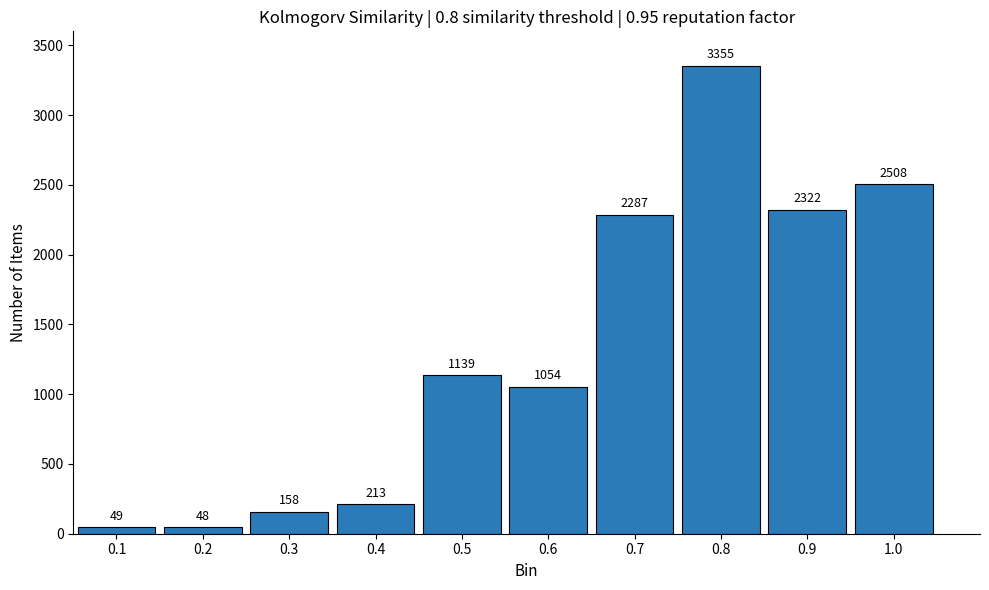

Reading left to right, extract all data points from this chart.

0.1=49	0.2=48	0.3=158	0.4=213	0.5=1139	0.6=1054	0.7=2287	0.8=3355	0.9=2322	1.0=2508